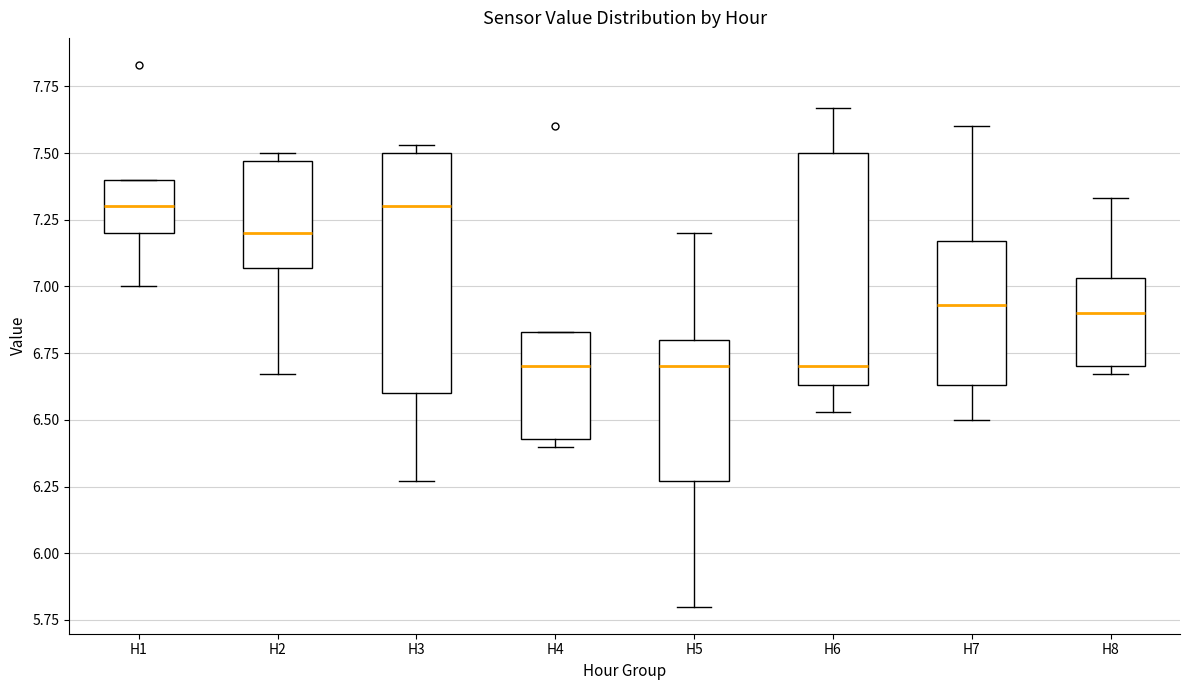

Reading left to right, read every box against the y-axis: the position of its median line, the range the box covers, and the ends of its whiskers. The values are not printed on the chart, so give them approximately, as read against the axis.

H1: median 7.30, box 7.20 to 7.40, whiskers 7.00 to 7.40
H2: median 7.20, box 7.05 to 7.45, whiskers 6.65 to 7.50
H3: median 7.30, box 6.60 to 7.50, whiskers 6.25 to 7.55
H4: median 6.70, box 6.45 to 6.85, whiskers 6.40 to 6.85
H5: median 6.70, box 6.25 to 6.80, whiskers 5.80 to 7.20
H6: median 6.70, box 6.65 to 7.50, whiskers 6.55 to 7.65
H7: median 6.95, box 6.65 to 7.15, whiskers 6.50 to 7.60
H8: median 6.90, box 6.70 to 7.05, whiskers 6.65 to 7.35